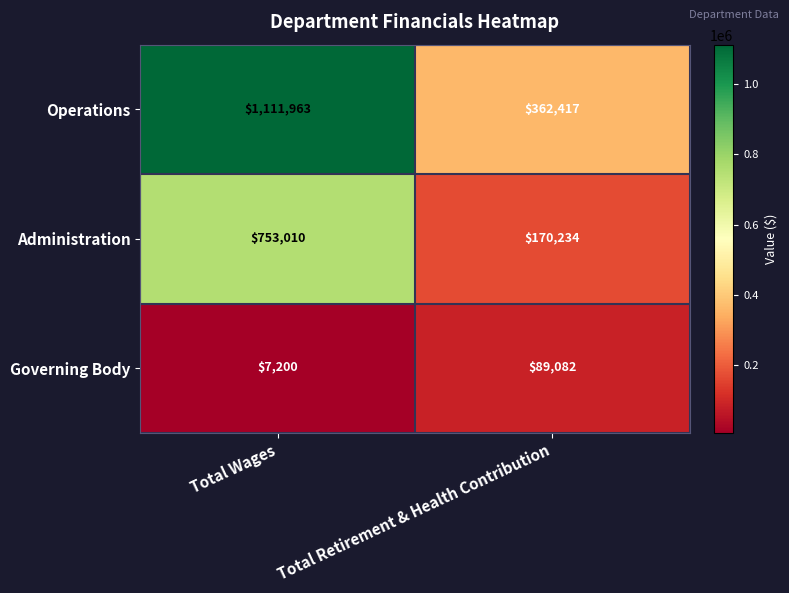

At which category is the sum across all series the highest?

Total Wages